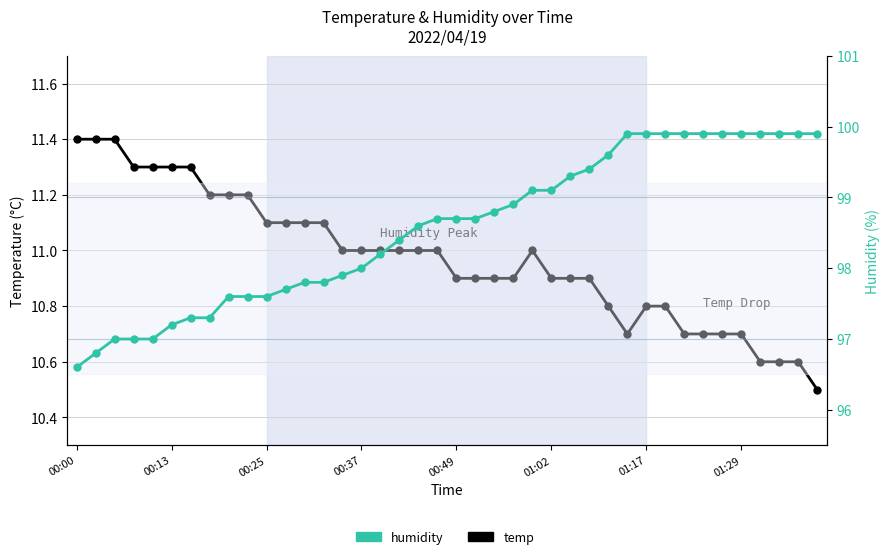

At which label does Temp reach its minimum?

39